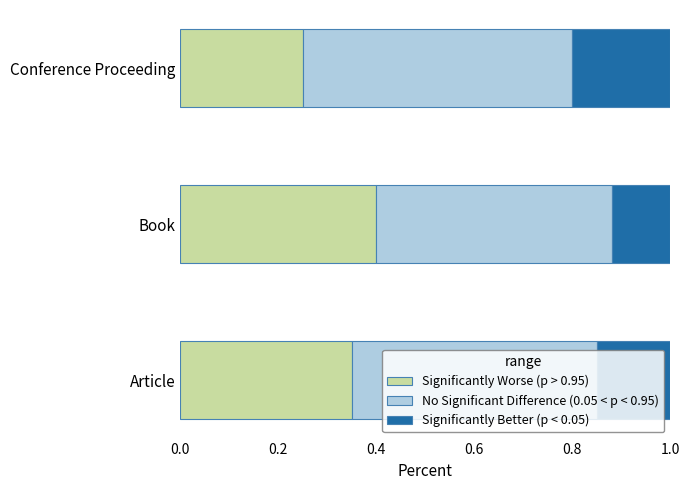

What is the sum of all Significantly Worse (p > 0.95) values?

1.0